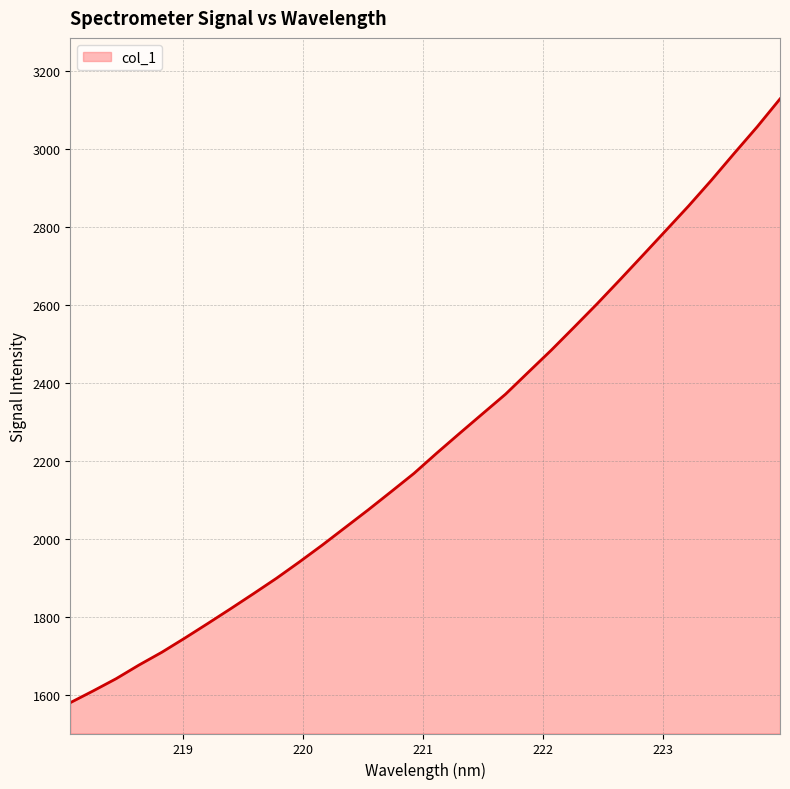

What is the difference between the maximum and minimum values?

1548.2